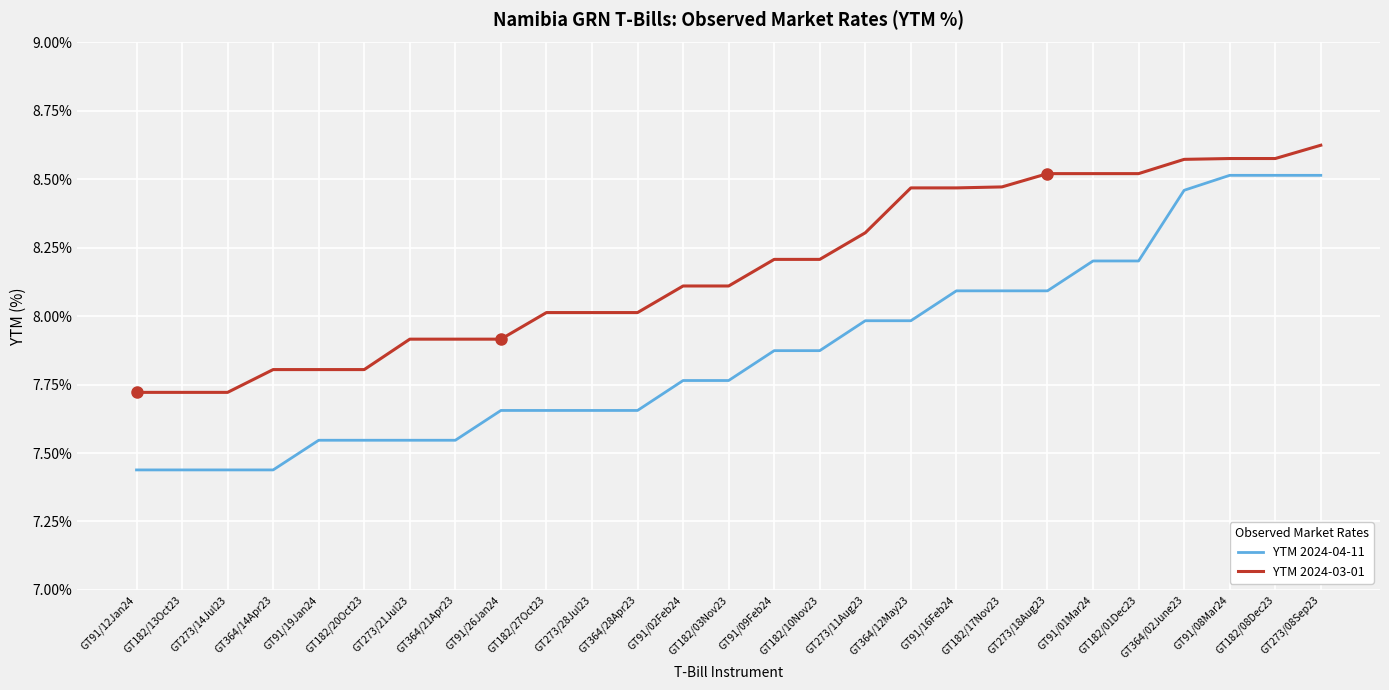

What is the difference between the maximum and minimum values in the YTM 2024-04-11 series?

1.1